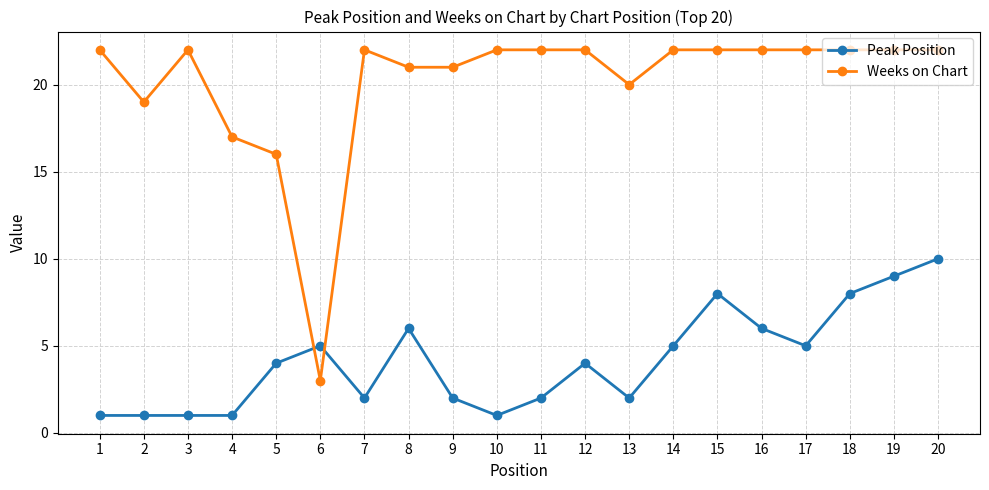

Which series has the largest total across all categories?

Weeks on Chart